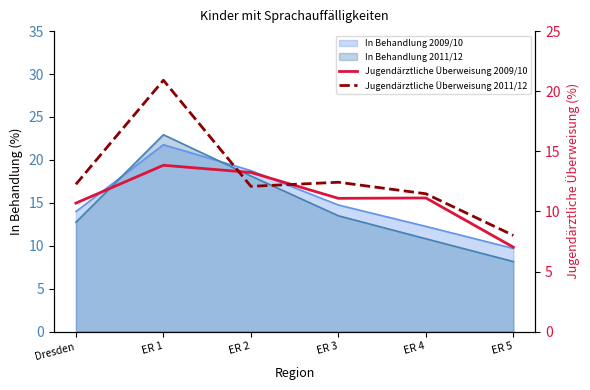

What is the average value of the Jugendärztliche Überweisung 2009/10 series?

11.2